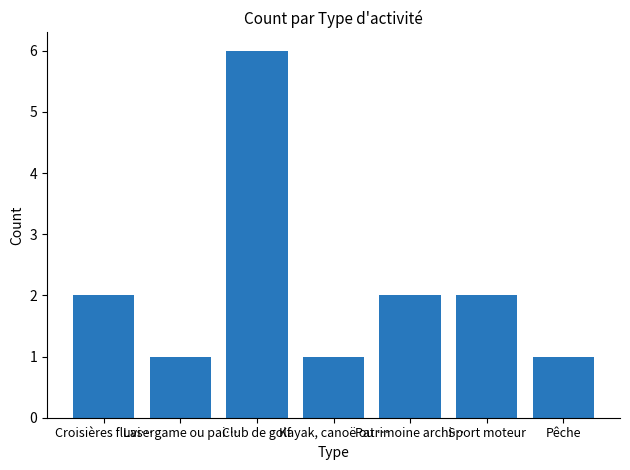

How many categories are shown in the chart?

7